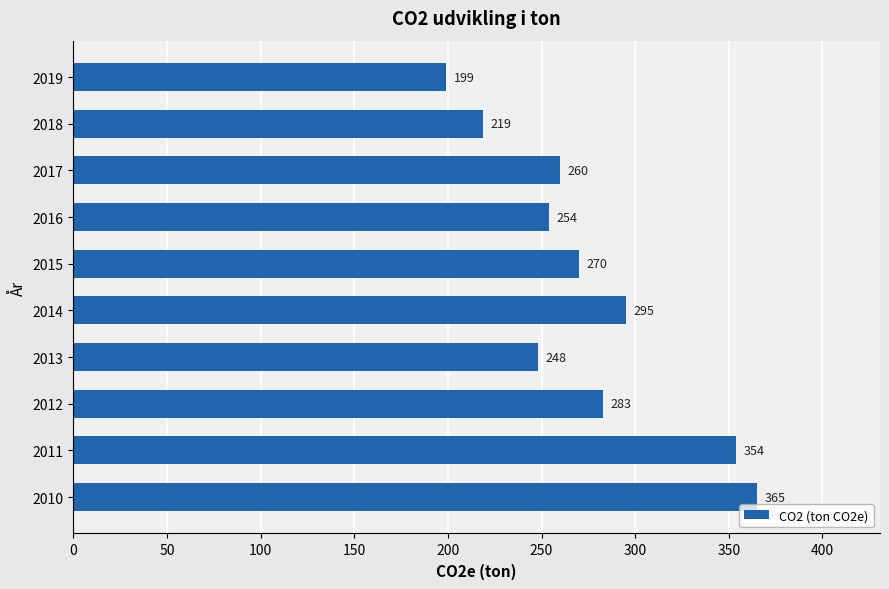

Which has a higher value, 2015 or 2017?

2015